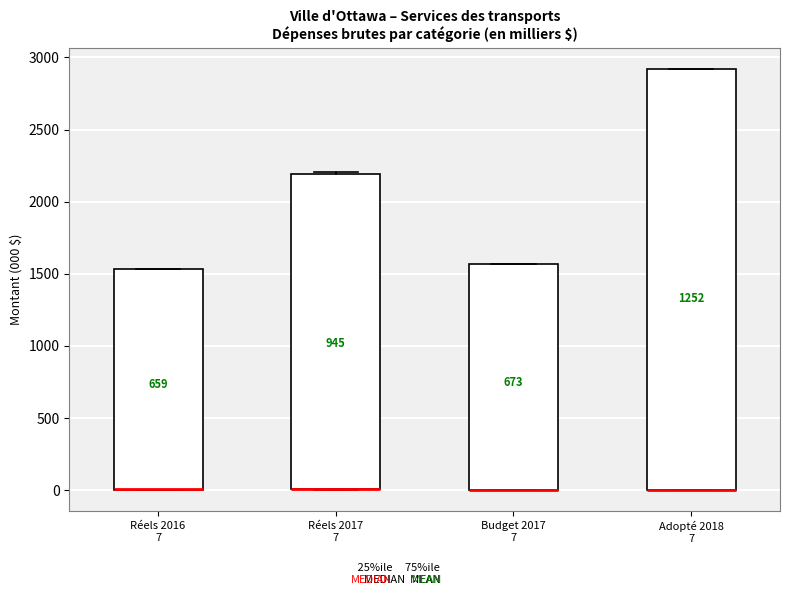

Reading left to right, transcribe this box plot: for each box, give where its median line is, the range the box spans, and where its two whiskers end, as read against the y-axis. The values are not printed on the chart, so give them approximately, as read against the axis.

Réels 2016 7: median 0 (drawn on the box's lower edge), box 0 to 1550, whiskers 0 to 1550
Réels 2017 7: median 0 (drawn on the box's lower edge), box 0 to 2200, whiskers 0 to 2200
Budget 2017 7: median 0 (drawn on the box's lower edge), box 0 to 1550, whiskers 0 to 1550
Adopté 2018 7: median 0 (drawn on the box's lower edge), box 0 to 2900, whiskers 0 to 2900